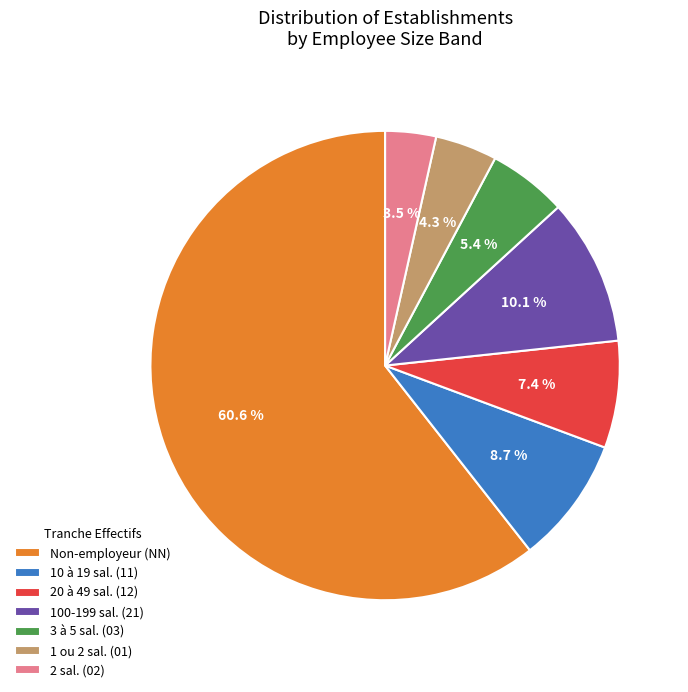

What is the majority slice?

Non-employeur (NN)